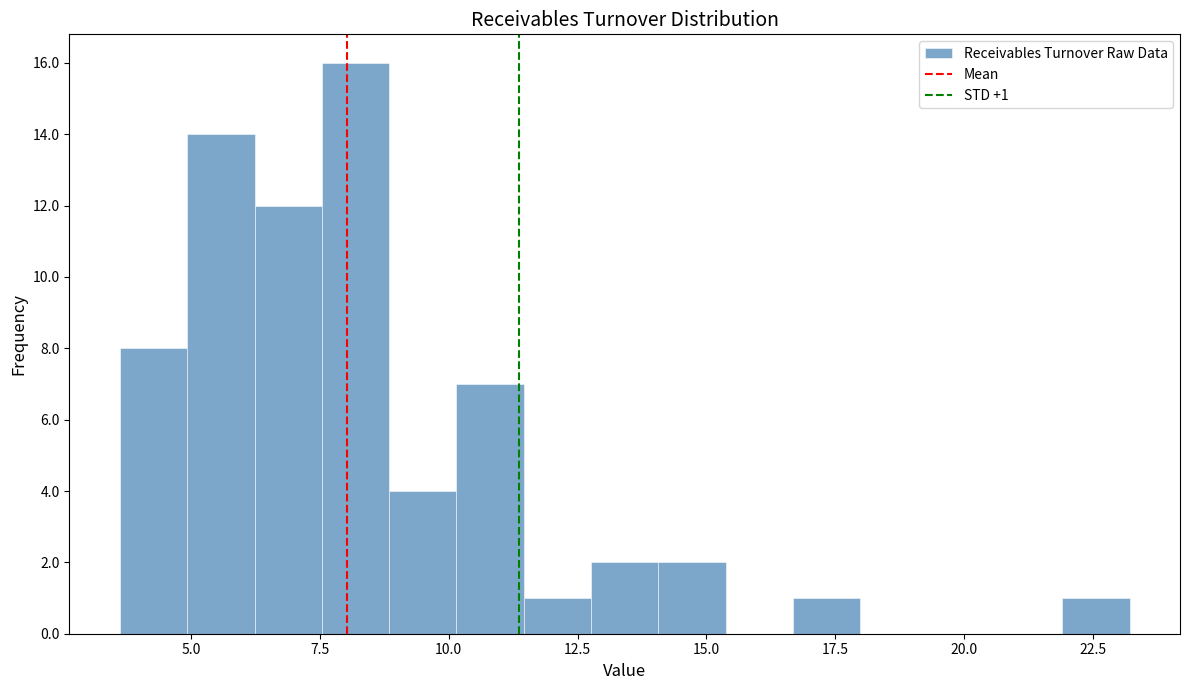

Around what value on the x-axis is the tallest bar? Give the approximate position of its centre, as read against the axis.

8.0